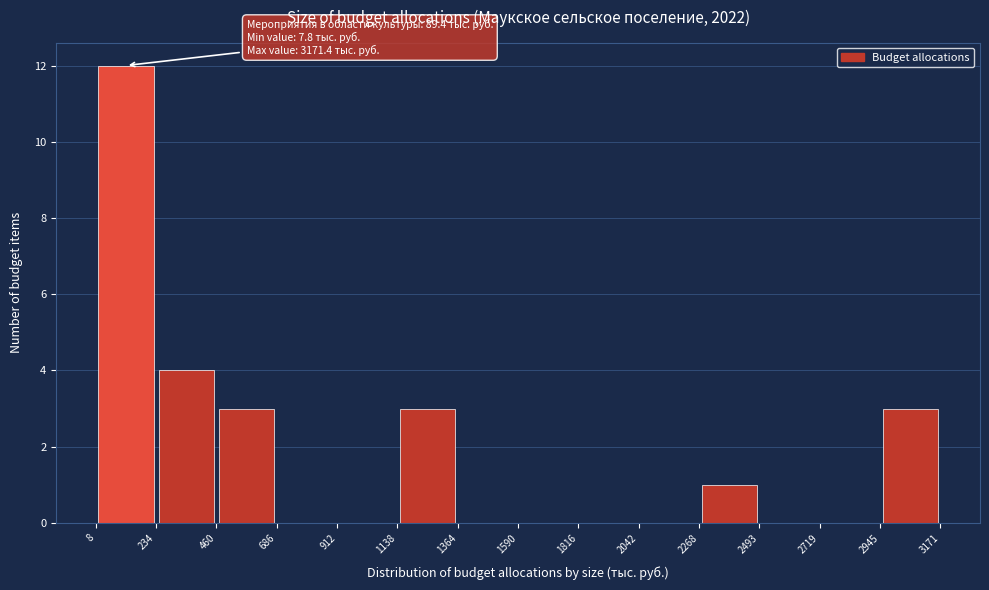

Which range on the x-axis has the tallest bar?

8 to 234